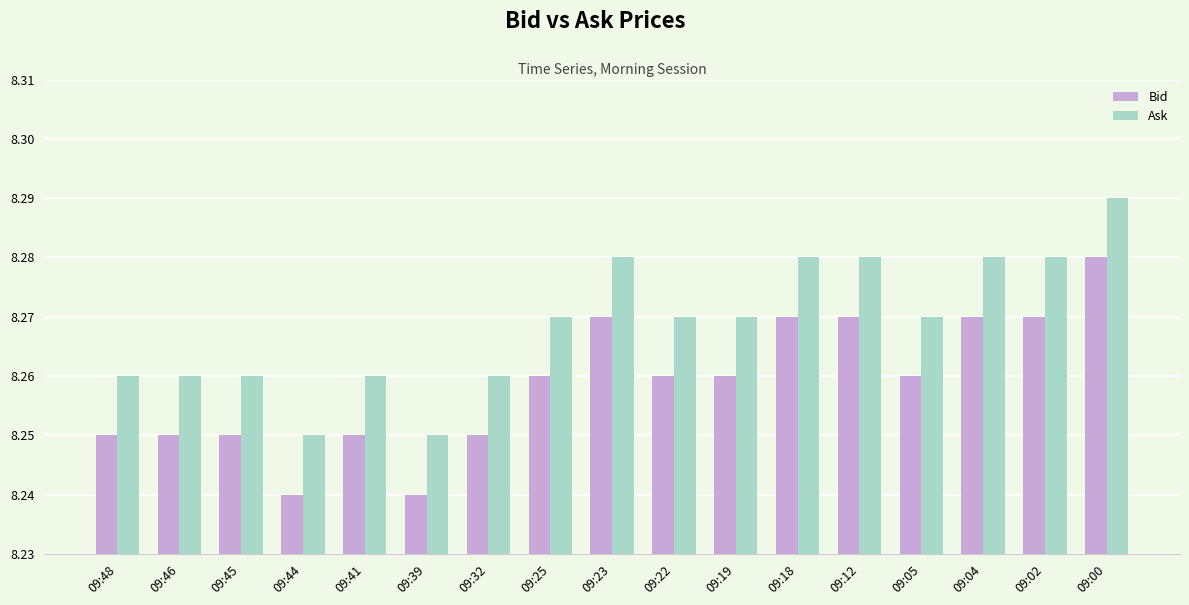

What is the sum of the Bid values at 09:41 and 09:32?

16.5